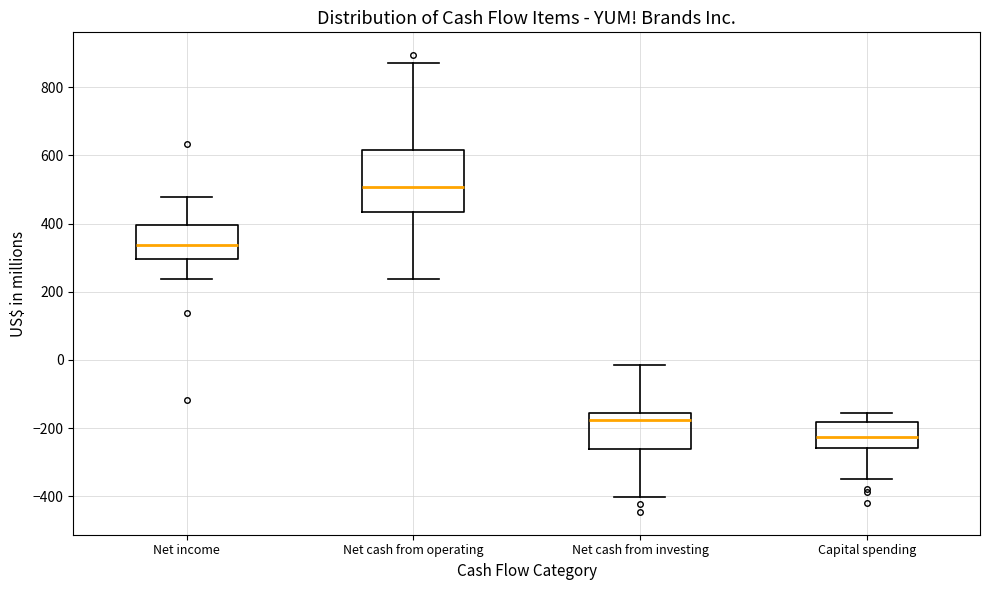

Reading left to right, read every box against the y-axis: the position of its median line, the range the box covers, and the ends of its whiskers. The values are not printed on the chart, so give them approximately, as read against the axis.

Net income: median 340, box 300 to 400, whiskers 240 to 480
Net cash from operating: median 500, box 440 to 620, whiskers 240 to 880
Net cash from investing: median -180, box -260 to -160, whiskers -400 to -20
Capital spending: median -220, box -260 to -180, whiskers -340 to -160